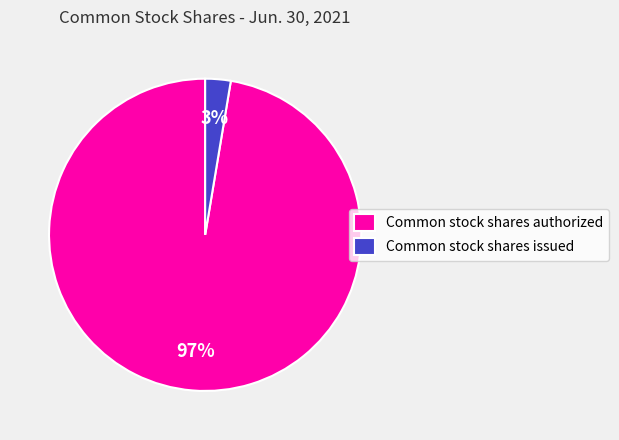

True or false: Common stock shares authorized accounts for 97% of the total.

True